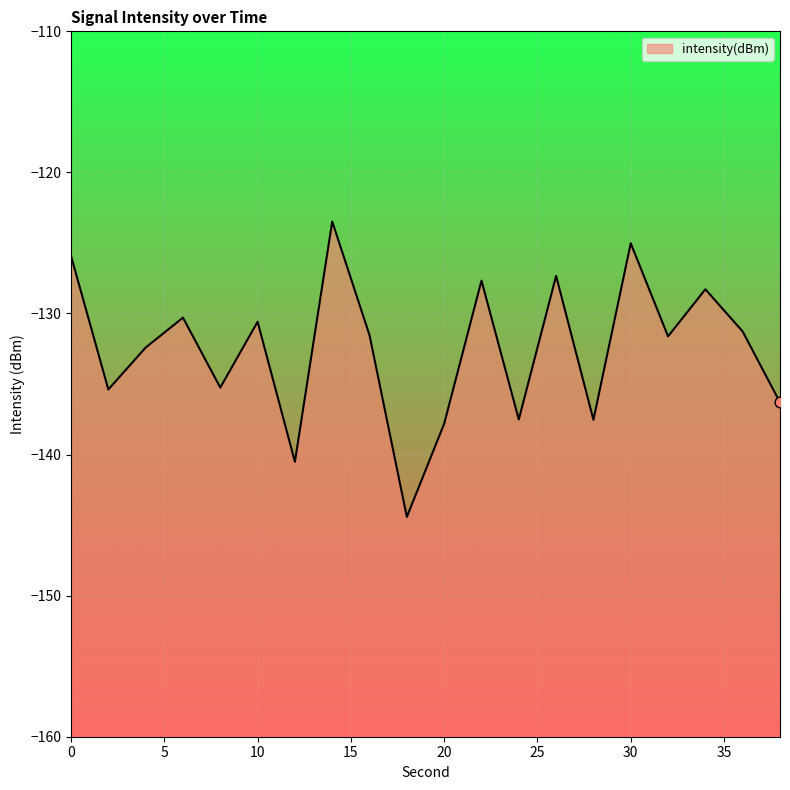

Which has a higher value, 20 or 30?

30